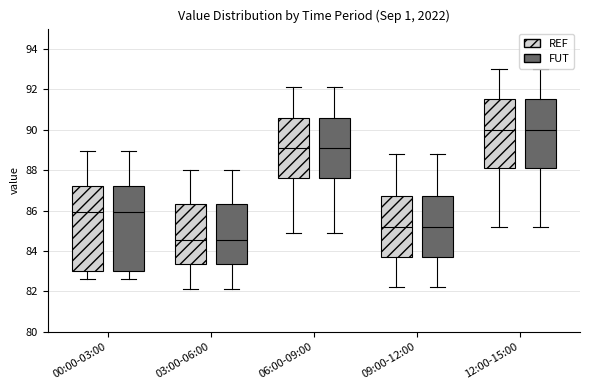

Reading left to right, transcribe this box plot: for each box, give where its median line is, the range the box spans, and where its two whiskers end, as read against the y-axis. The values are not printed on the chart, so give them approximately, as read against the axis.

00:00-03:00 (REF): median 86.0, box 83.0 to 87.2, whiskers 82.6 to 89.0
00:00-03:00 (FUT): median 86.0, box 83.0 to 87.2, whiskers 82.6 to 89.0
03:00-06:00 (REF): median 84.6, box 83.4 to 86.4, whiskers 82.2 to 88.0
03:00-06:00 (FUT): median 84.6, box 83.4 to 86.4, whiskers 82.2 to 88.0
06:00-09:00 (REF): median 89.2, box 87.6 to 90.6, whiskers 85.0 to 92.2
06:00-09:00 (FUT): median 89.2, box 87.6 to 90.6, whiskers 85.0 to 92.2
09:00-12:00 (REF): median 85.2, box 83.8 to 86.8, whiskers 82.2 to 88.8
09:00-12:00 (FUT): median 85.2, box 83.8 to 86.8, whiskers 82.2 to 88.8
12:00-15:00 (REF): median 90.0, box 88.2 to 91.6, whiskers 85.2 to 93.0
12:00-15:00 (FUT): median 90.0, box 88.2 to 91.6, whiskers 85.2 to 93.0